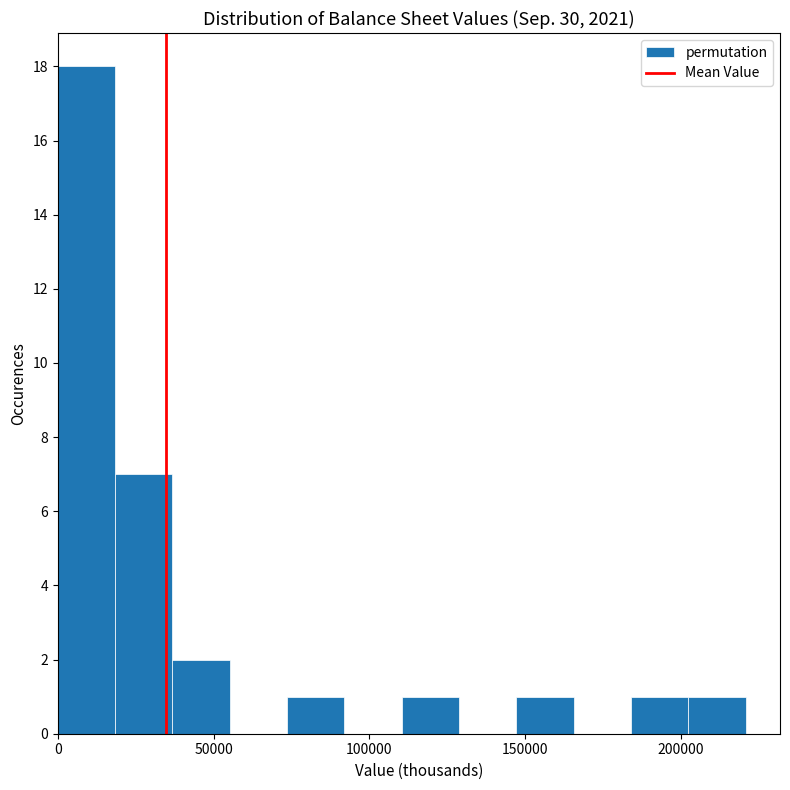

Around what value on the x-axis is the tallest bar? Give the approximate position of its centre, as read against the axis.

10000